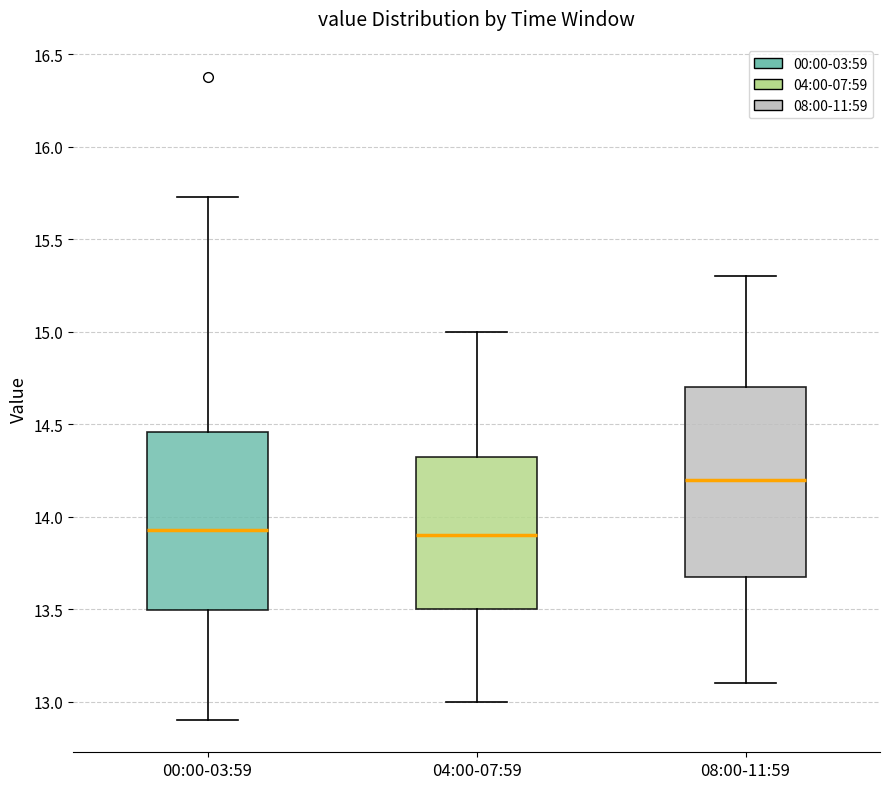

Comparing the boxes themselves (not the whiskers), which one is the tallest?

08:00-11:59